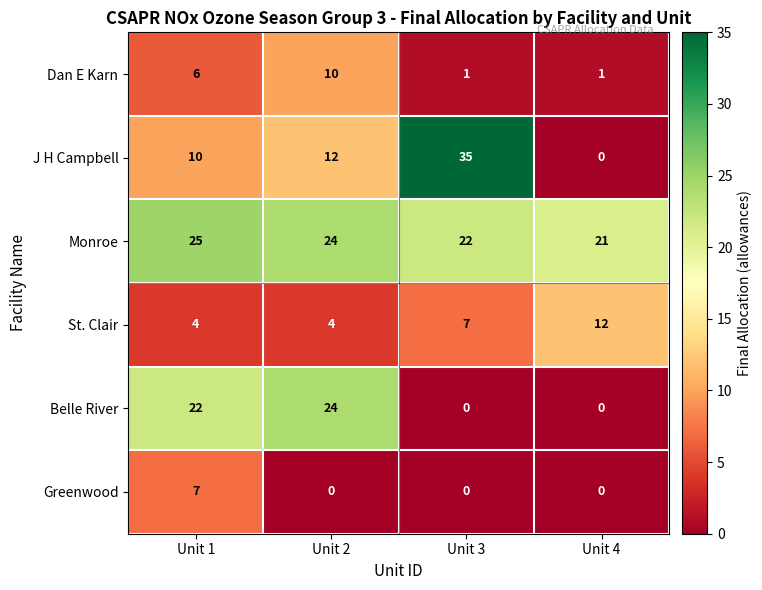

What is the total value across all series at Unit 3?

65